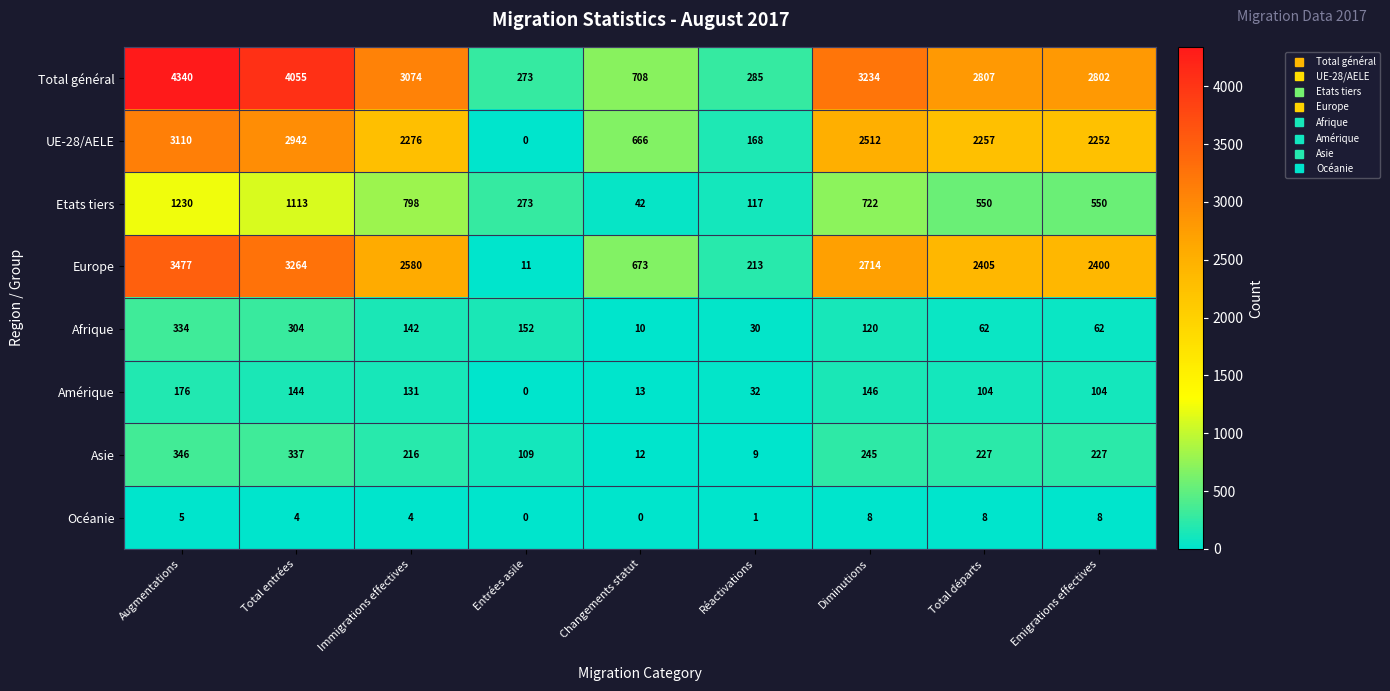

What is the sum of the Amérique values at Total entrées and Total départs?

248